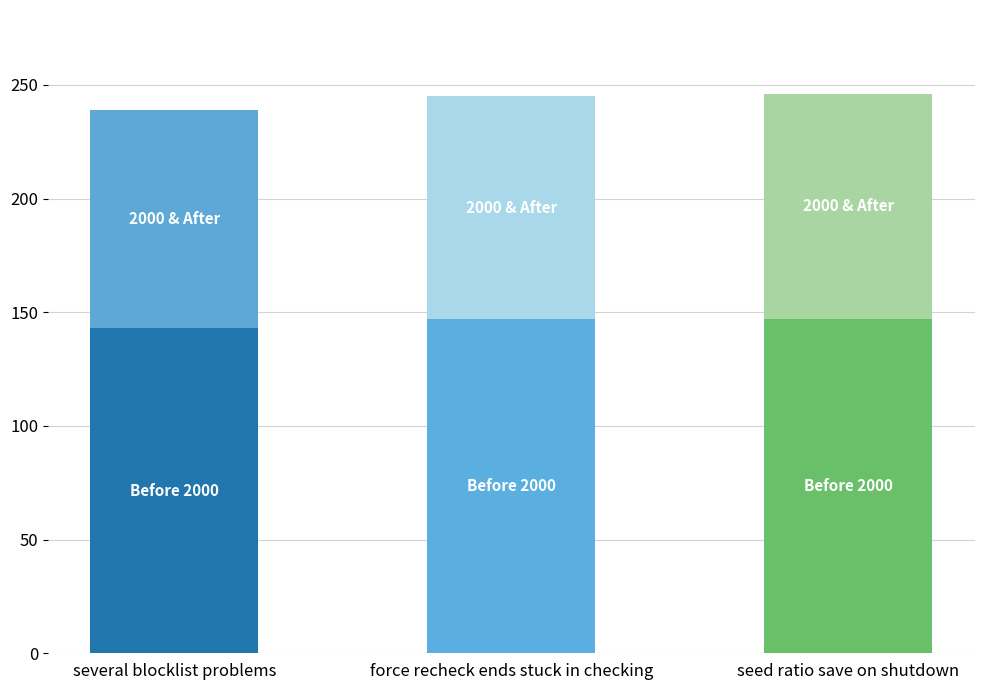

What is the total value across all series at several blocklist problems?

239